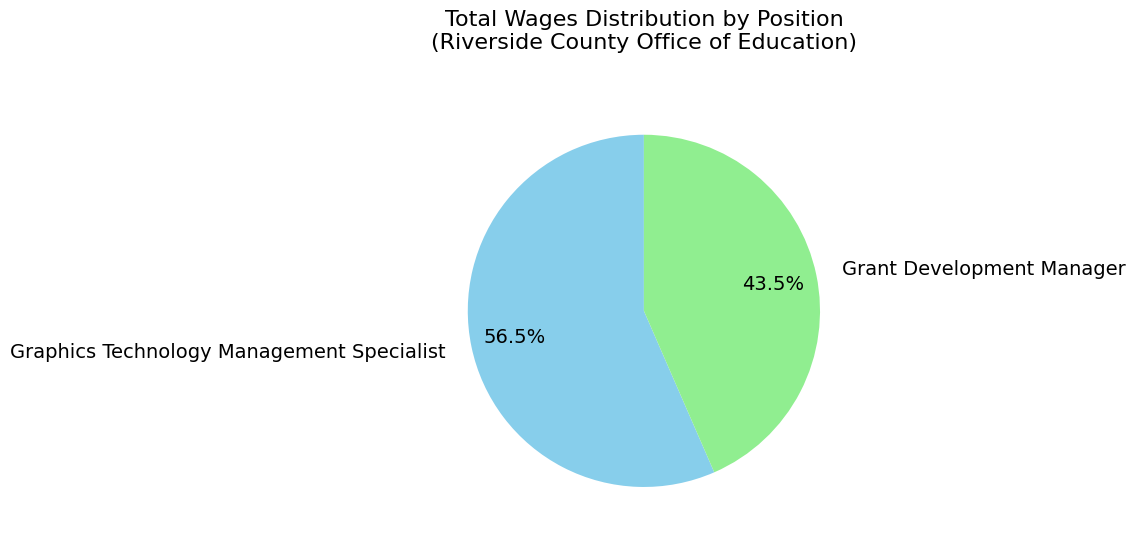

Which slice is the smallest?

Grant Development Manager